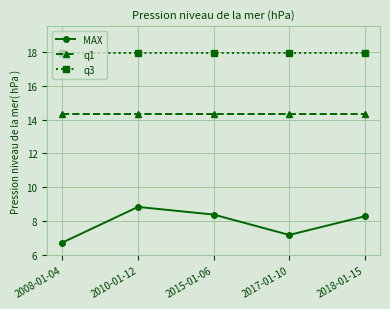

What is the difference between the second highest and second lowest values in the MAX series?

1.2